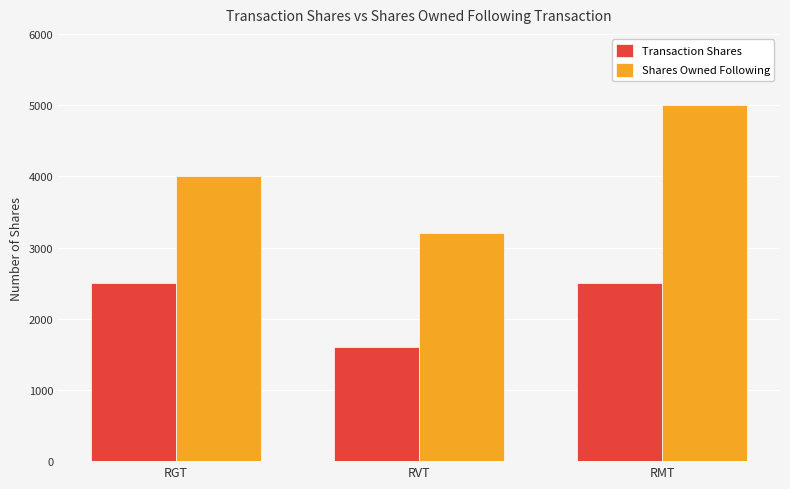

How many bars are there in total?

6